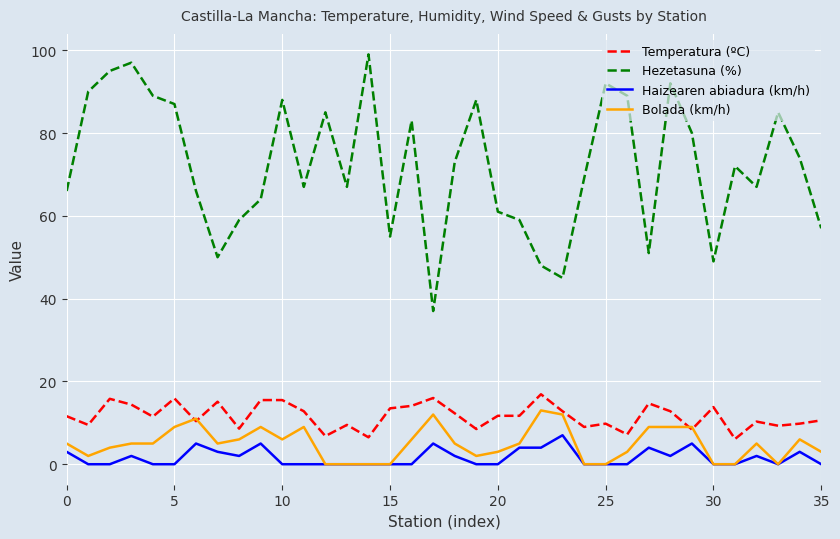

True or false: Hezetasuna (%) and Haizearen abiadura (km/h) cross at least once.

False